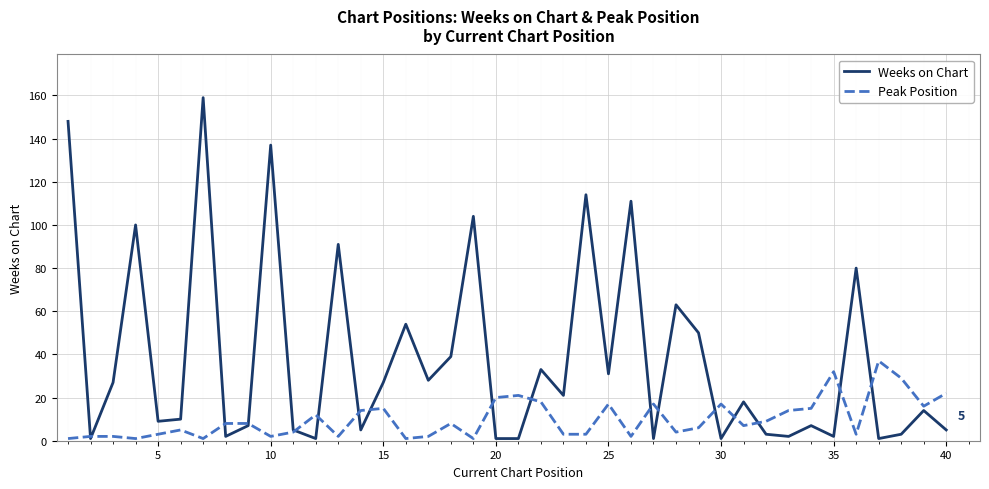

List the series in order of their overall mean, highest first.

Weeks on Chart, Peak Position